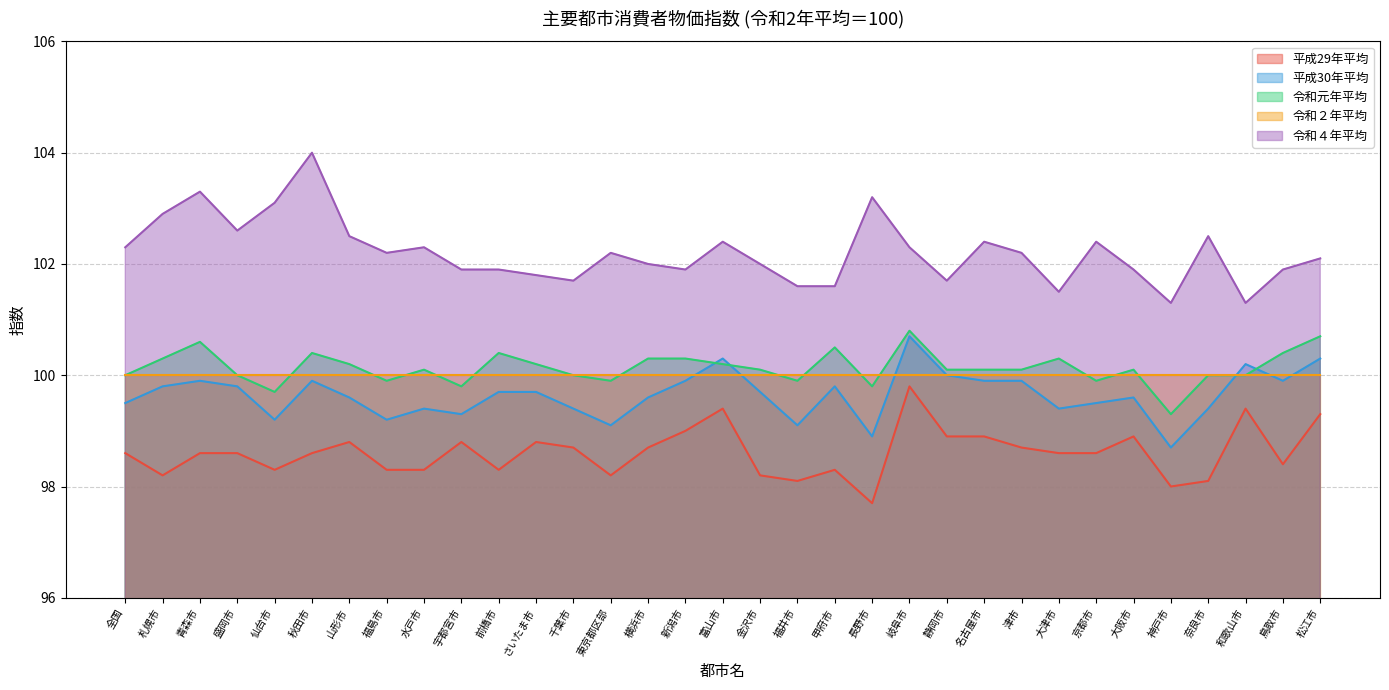

What are all the series names shown in the legend?

平成29年平均, 平成30年平均, 令和元年平均, 令和２年平均, 令和４年平均